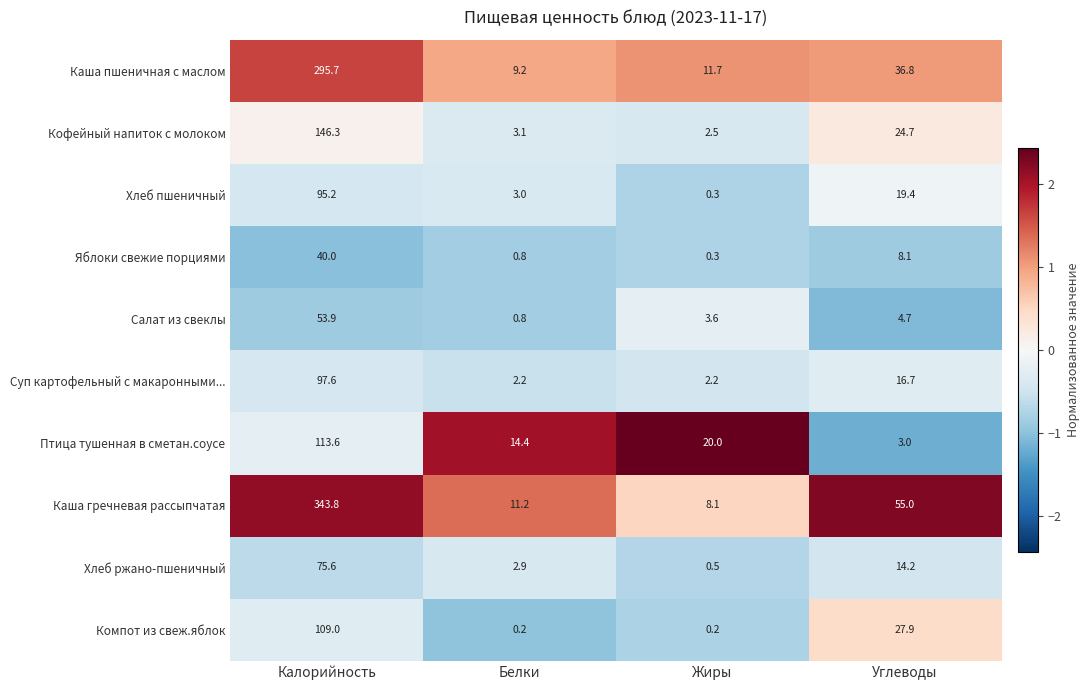

The Каша пшеничная с маслом series shows 20.7 at Жиры. True or false?

False